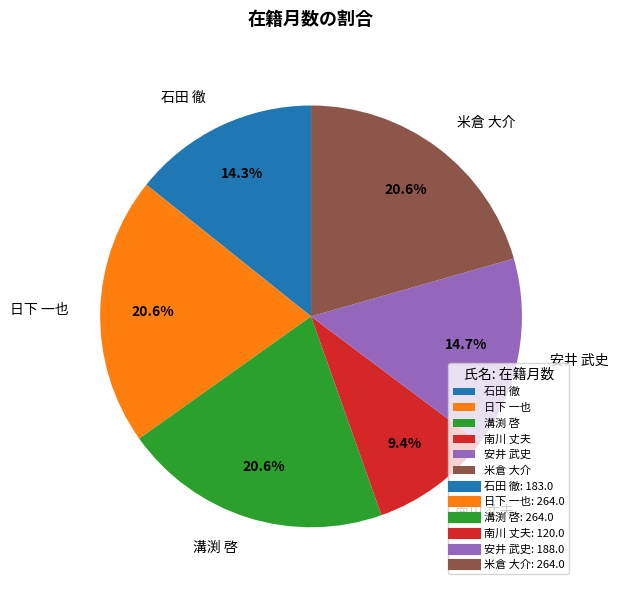

Is 米倉 大介 the majority of the pie?

No